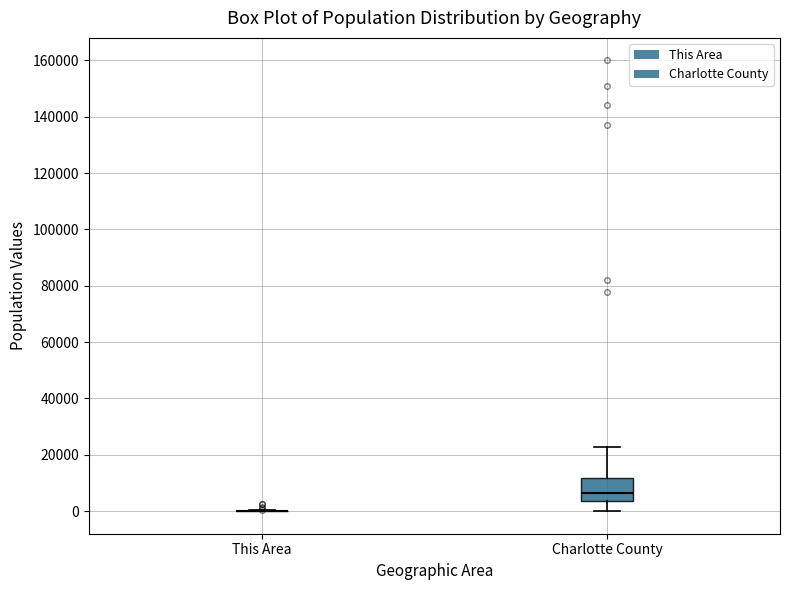

Which box is the tallest, from its lower edge to its upper edge?

Charlotte County